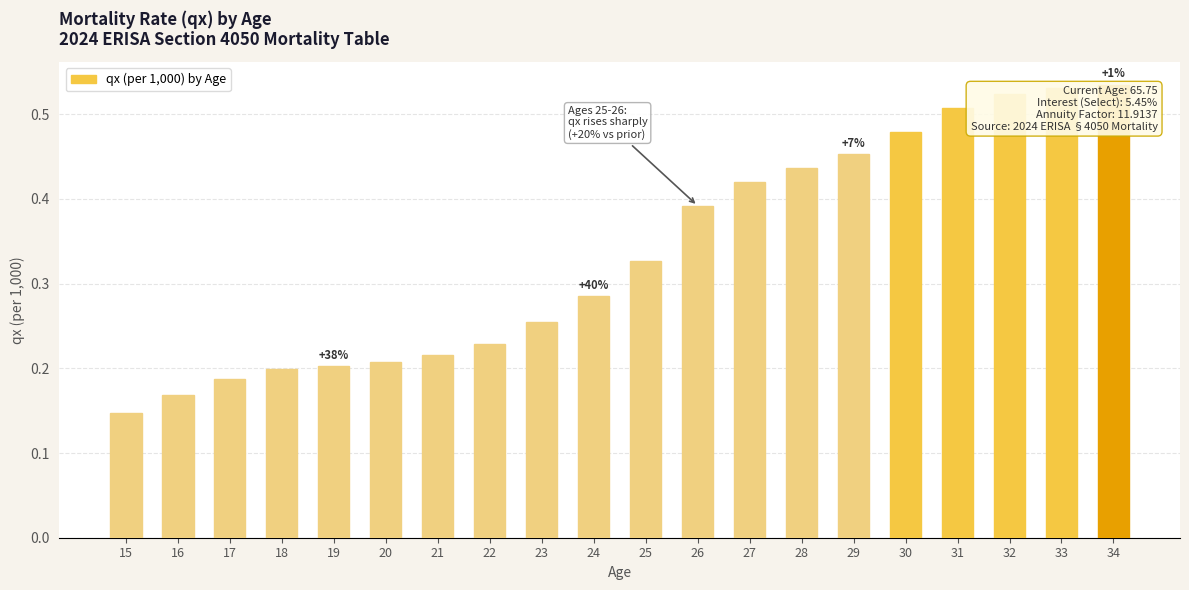

What is the change in value from 29 to 32?

+0.1